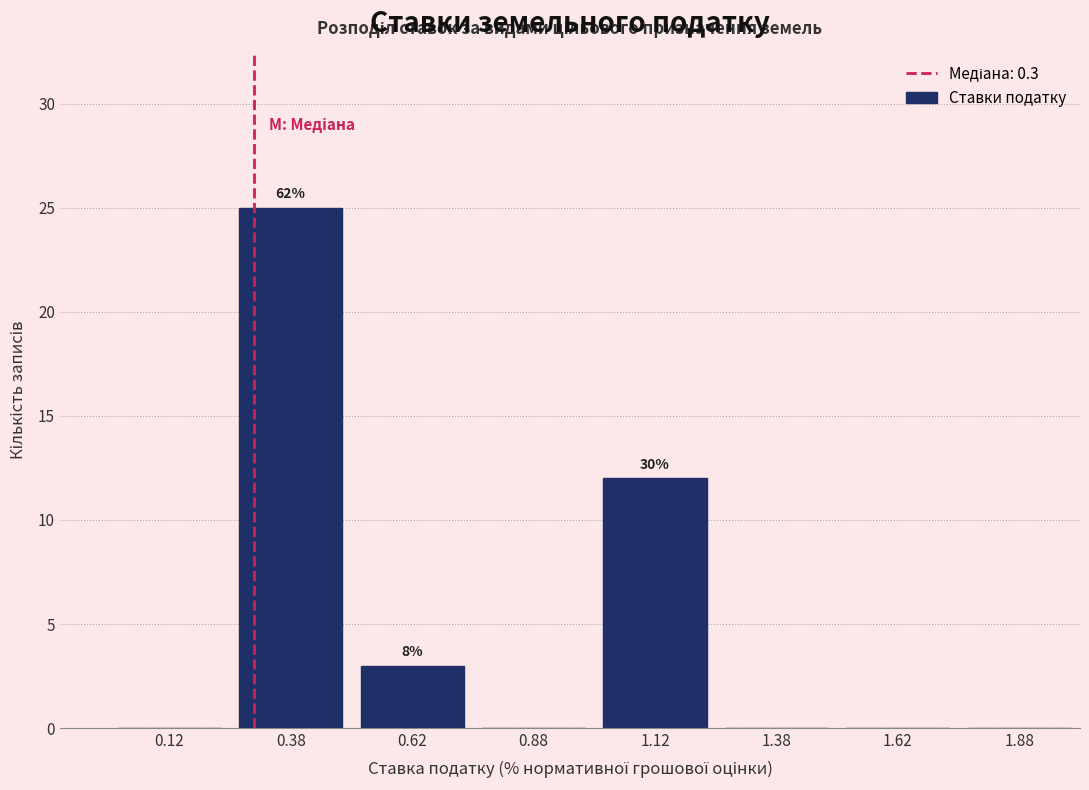

Over which range of the x-axis is the bar tallest?

0.25 to 0.50